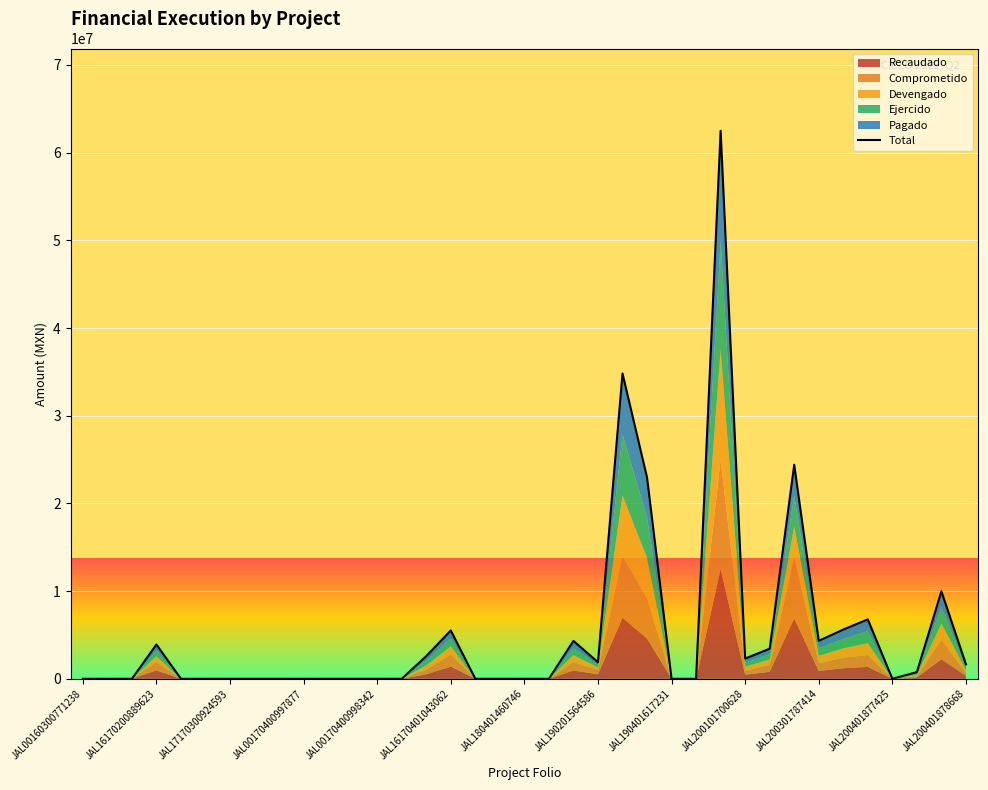

Is it true that the value at JAL17170300924593 is 0.0?

True